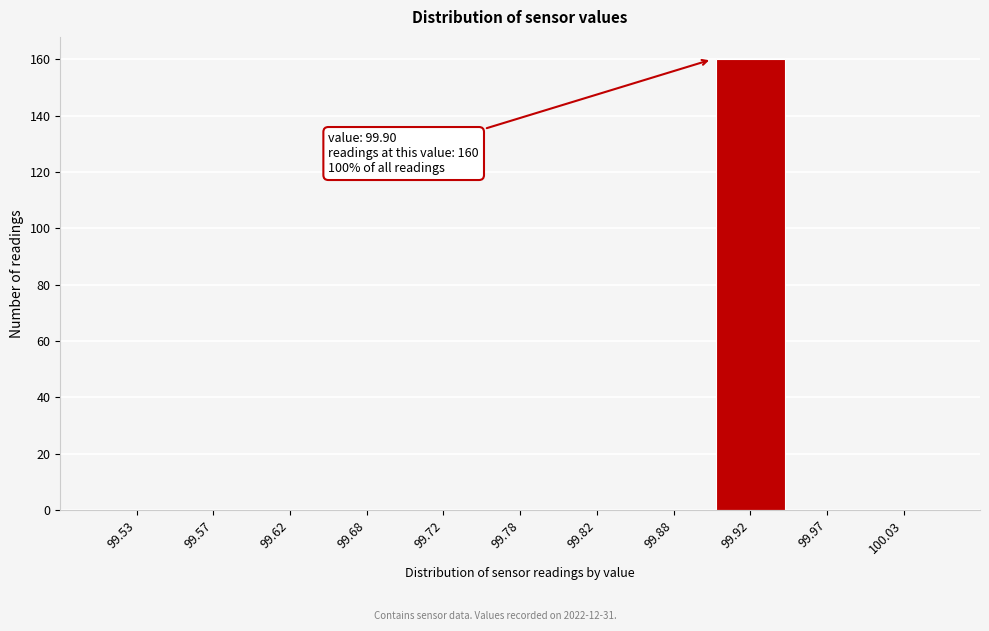

Over which range of the x-axis is the bar tallest?

99.90 to 99.95